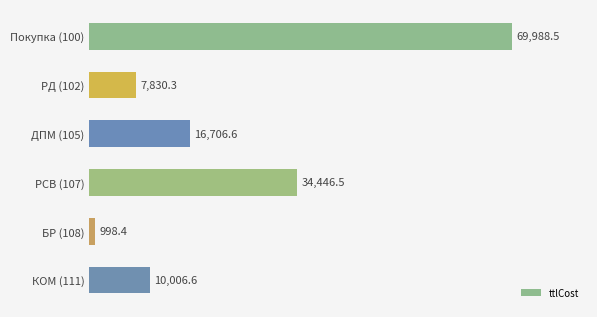

Reading top to bottom, transcribe all the data shown in this chart.

69988.5	7830.3	16706.6	34446.5	998.4	10006.6